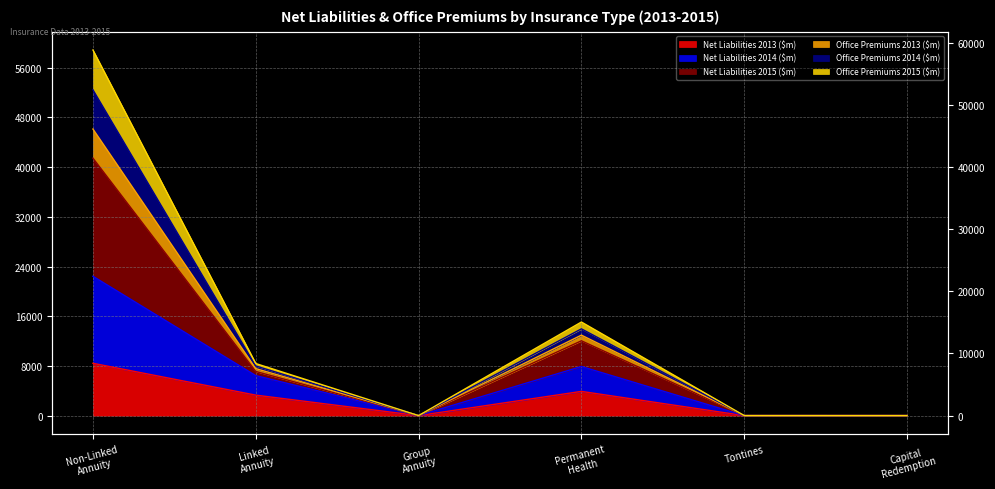

Which series has the largest total across all categories?

Net Liabilities 2015 ($m)